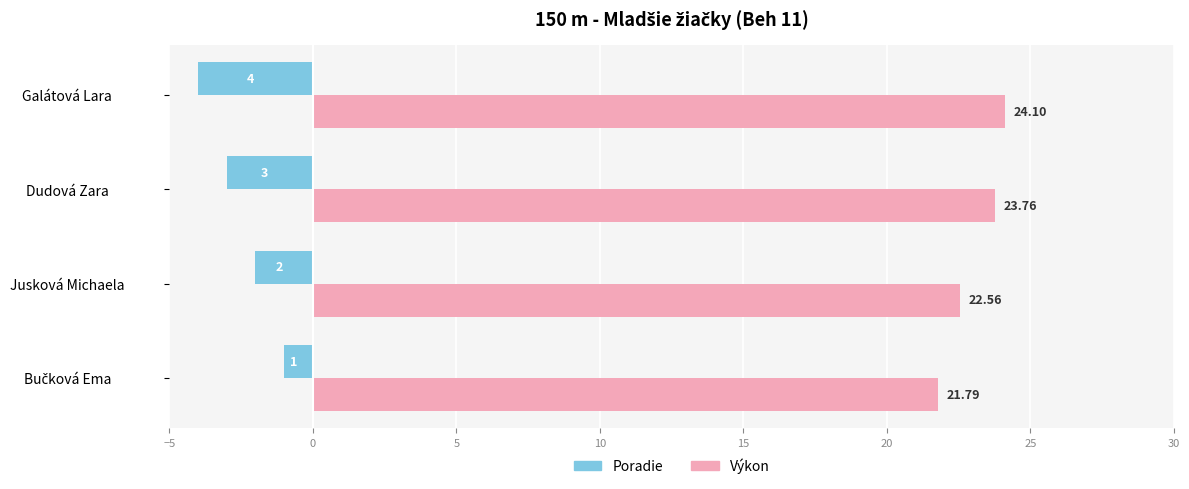

At which label is Poradie closest to -2?

Jusková Michaela